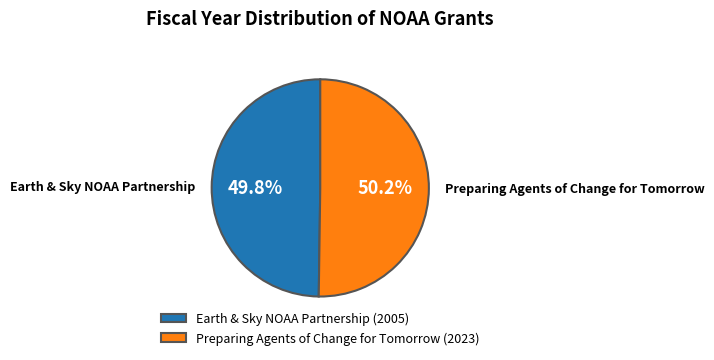

To the nearest percent, what is the average slice percentage?

50%